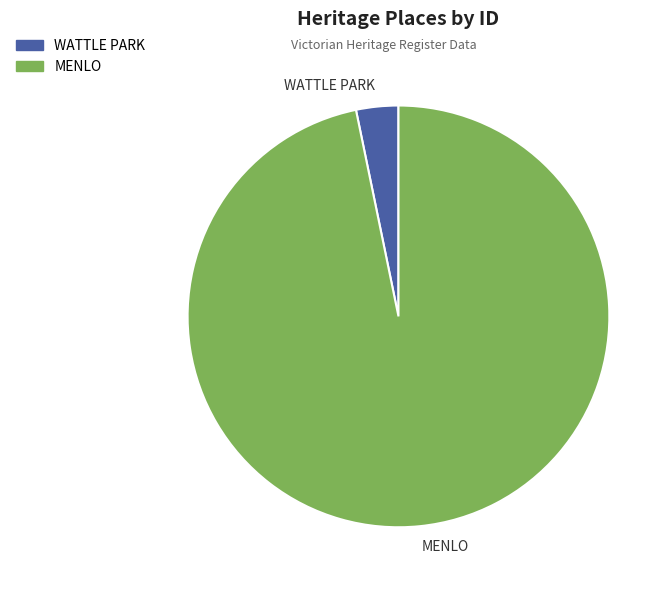

Which category has the biggest portion of the pie?

MENLO